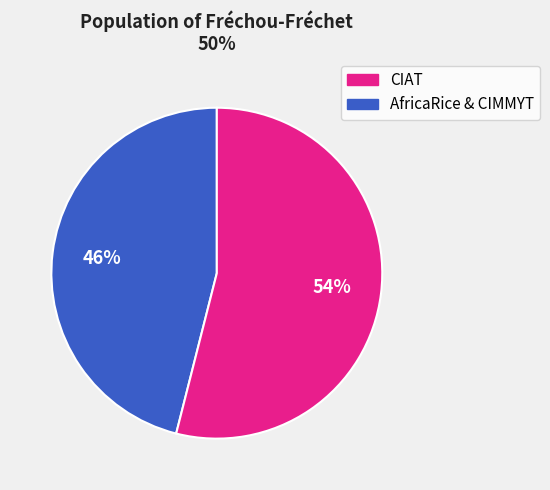

How many slices are in this pie chart?

2